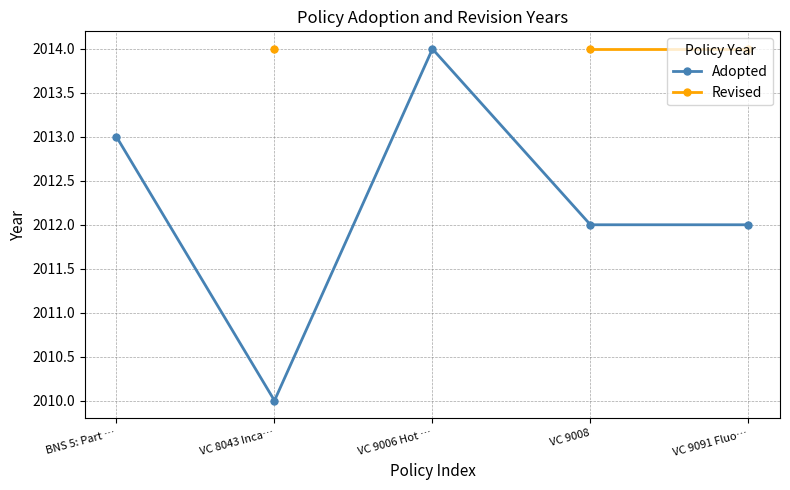

List the labels in order of Adopted value, smallest first.

VC 8043 Inca…, VC 9008, VC 9091 Fluo…, BNS 5: Part …, VC 9006 Hot …